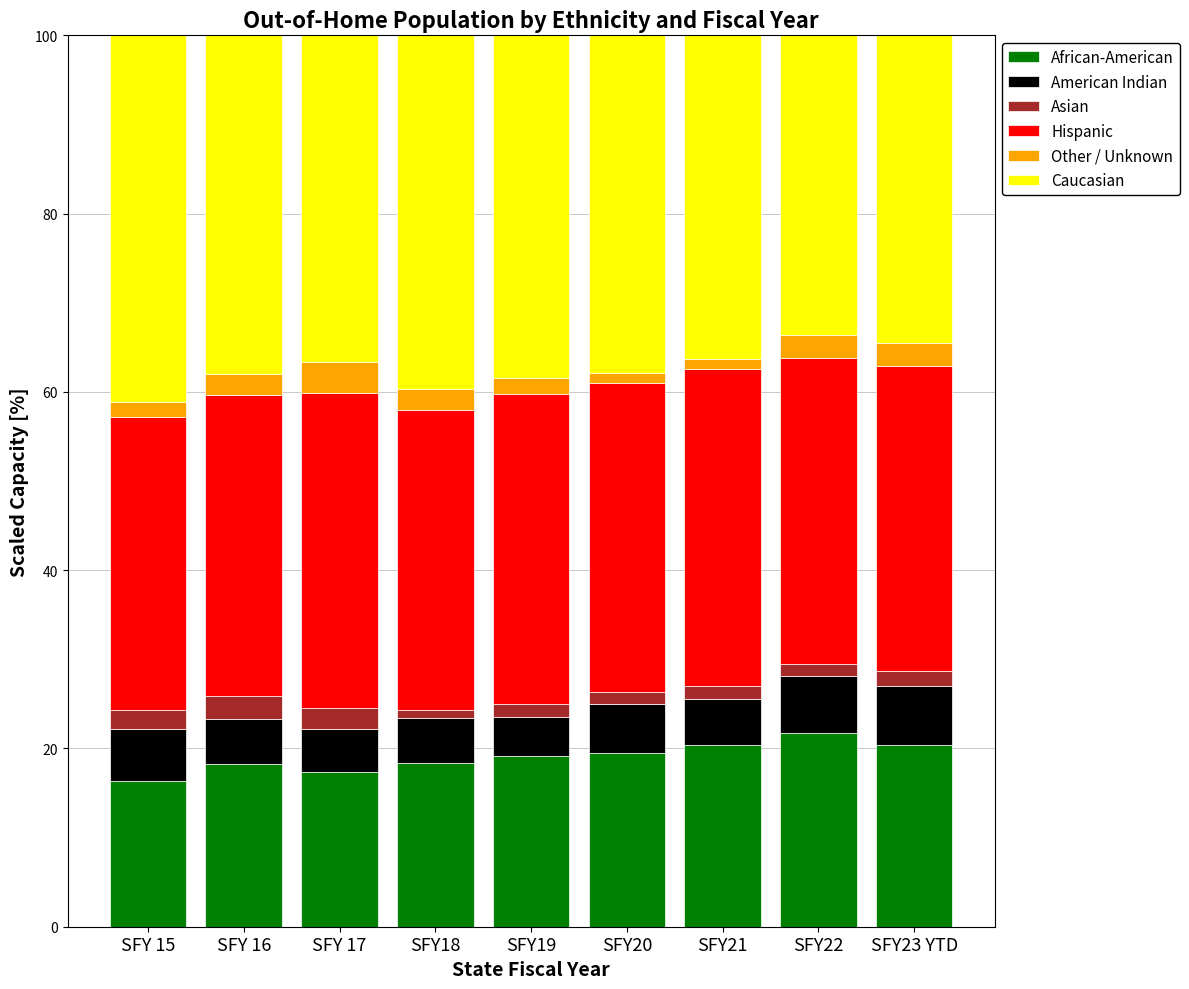

What is the minimum value for African-American?

16.4